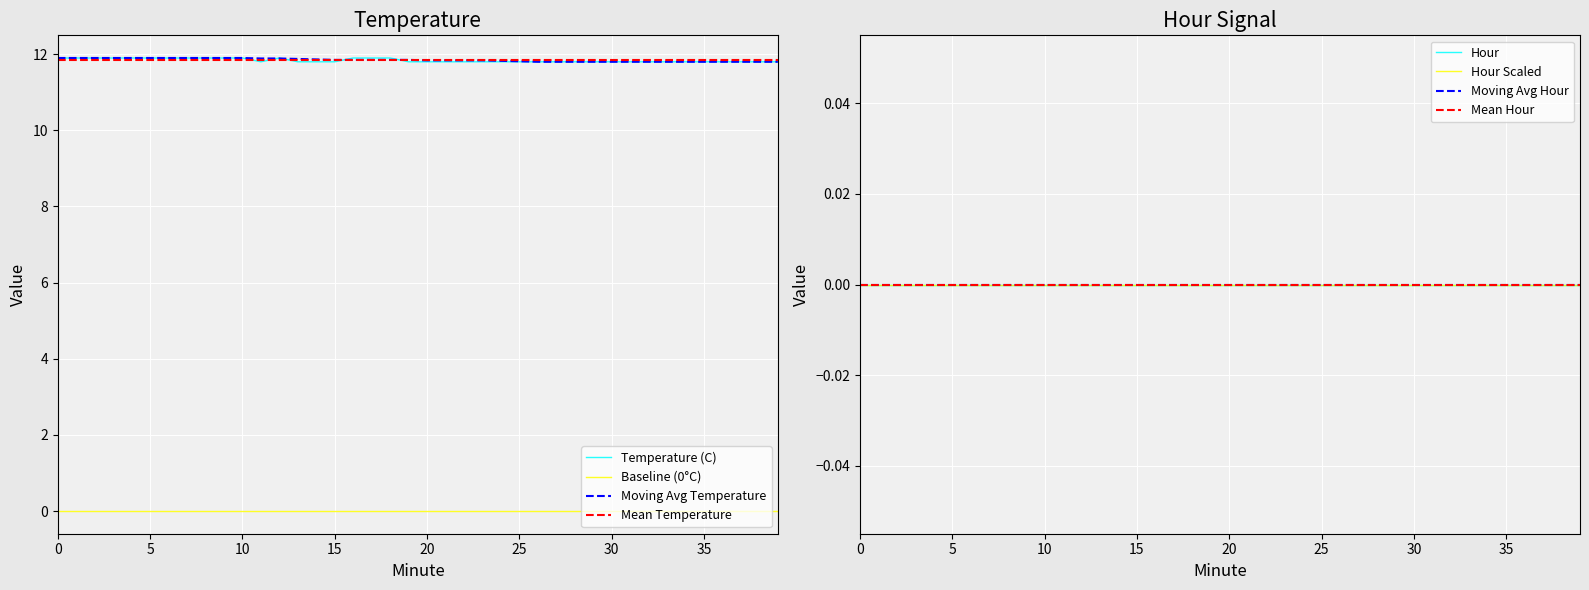

Where is the data nearest to the value 11?

11